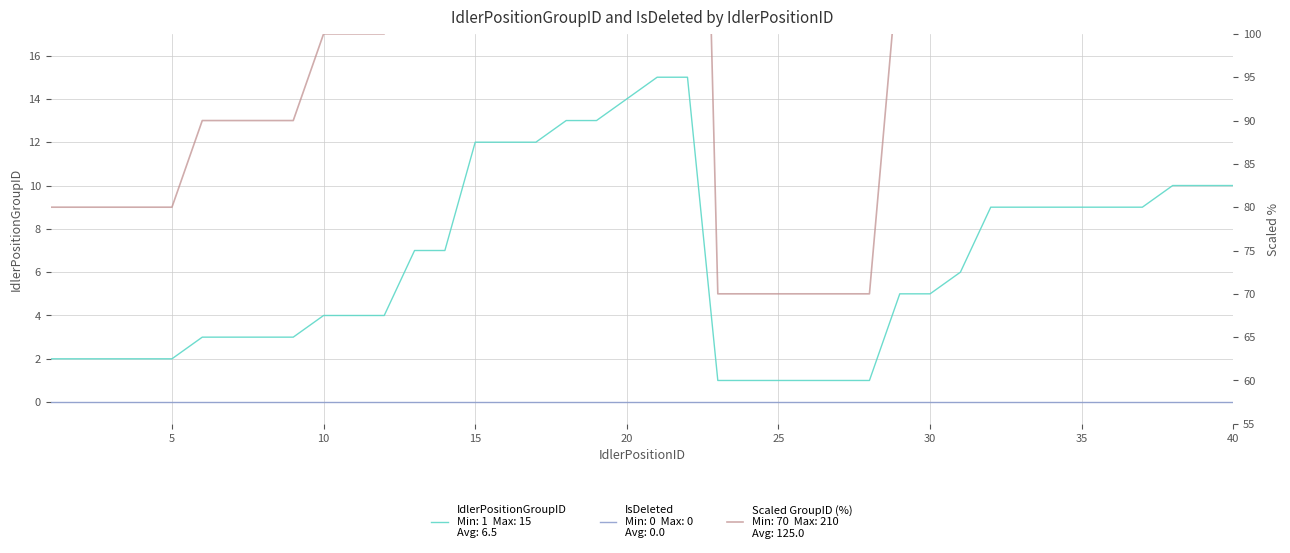

Rank the series by their maximum value, from highest to lowest.

Scaled GroupID (%), IdlerPositionGroupID, IsDeleted